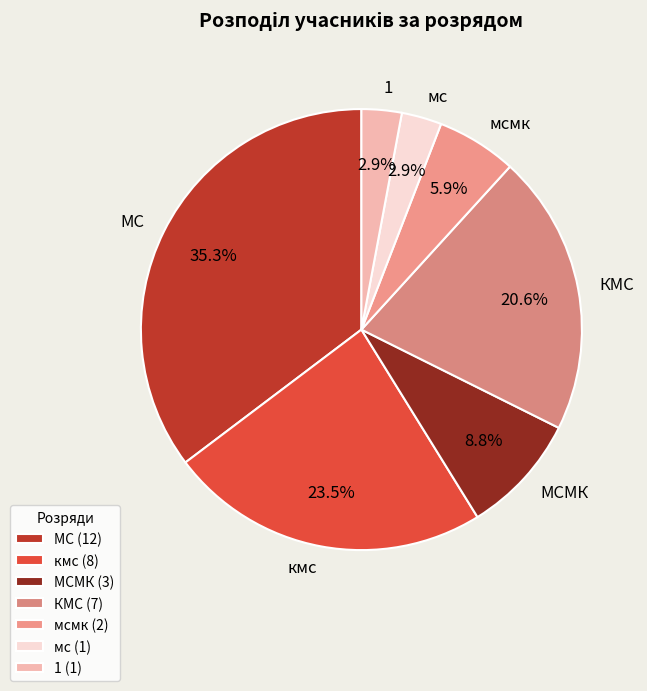

Is there a majority slice in this chart?

No